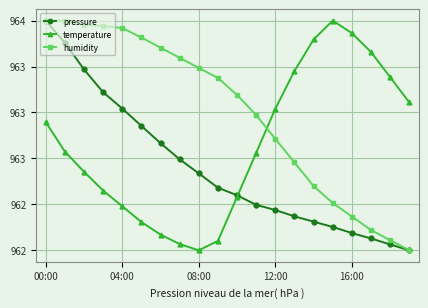

Rank the categories by humidity value from highest to lowest.

00:00, 04:00, 08:00, 12:00, 16:00, 5, 6, 7, 8, 9, 10, 11, 12, 13, 14, 15, 16, 17, 18, 19